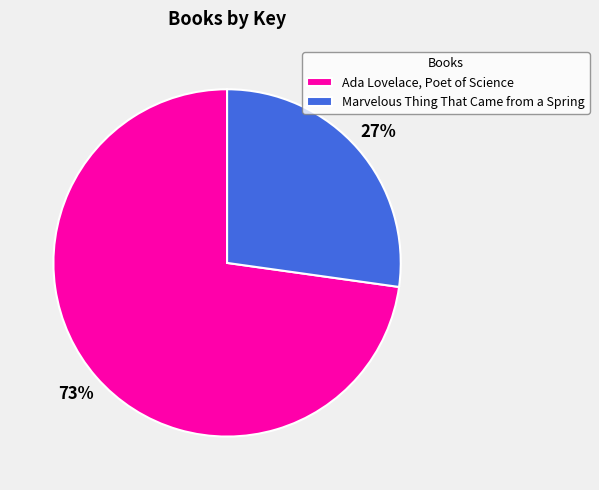

Which category accounts for the majority?

Ada Lovelace, Poet of Science